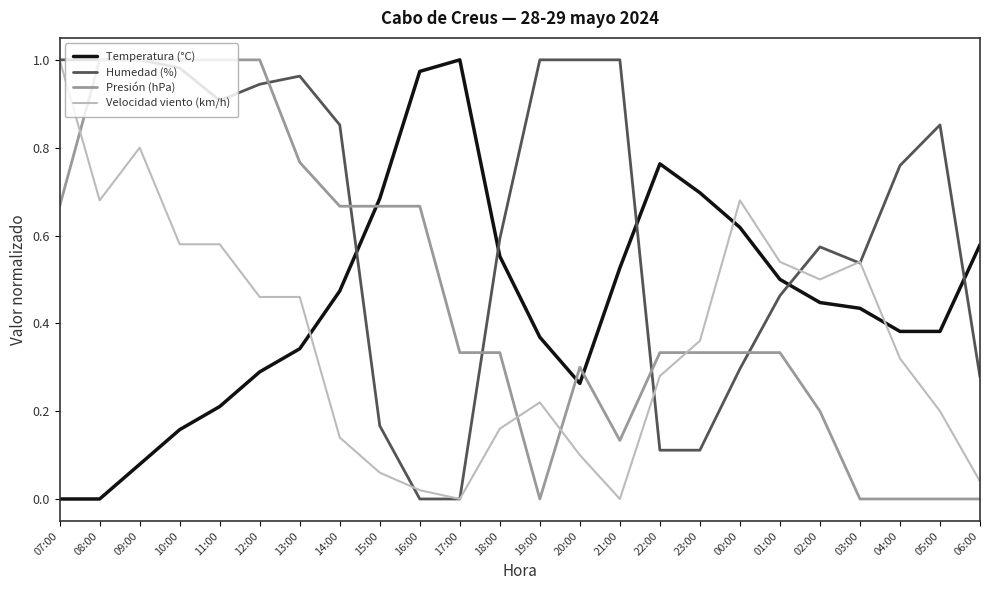

Count the Presión (hPa) values in the range 0 to 1.

24